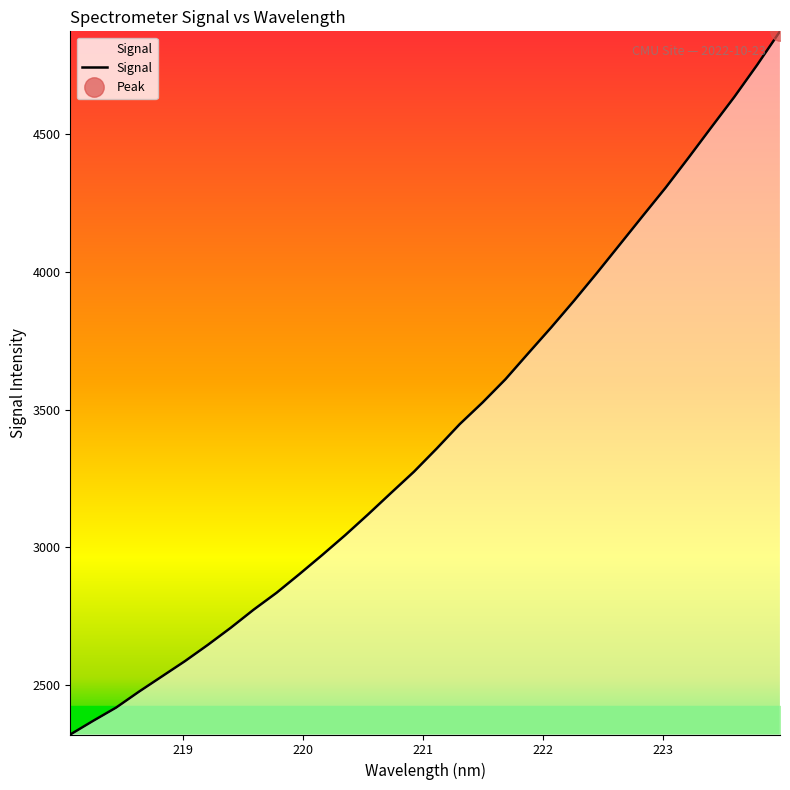

What is the average value?

3416.0